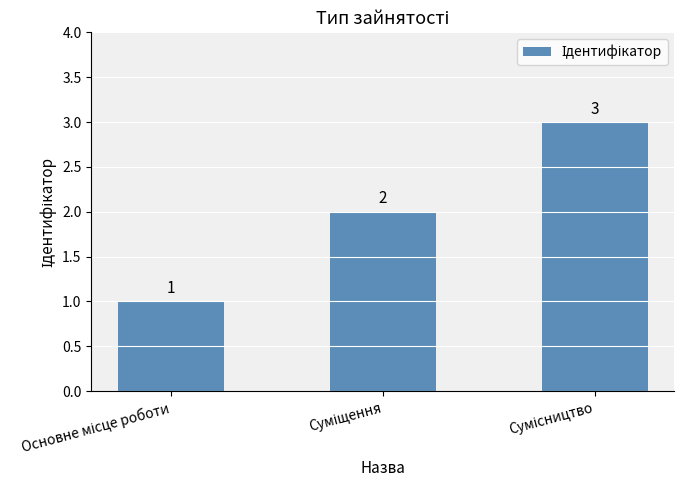

Count the values in the range 1 to 3.

3